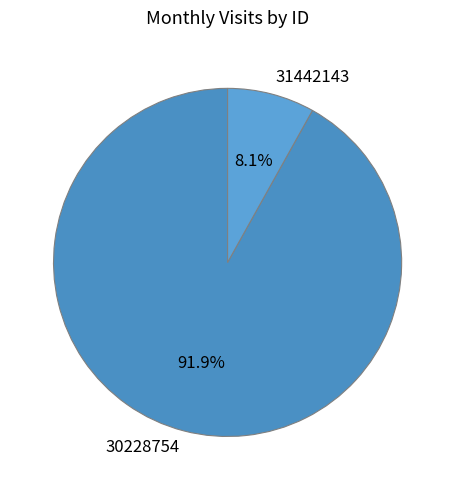

Is there any slice that represents more than half of the pie?

Yes